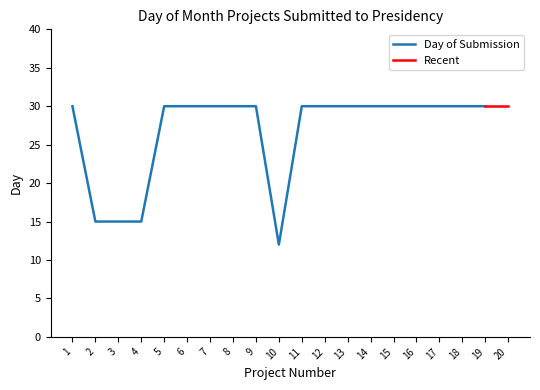

Reading left to right, extract all data points from this chart.

1=30	2=15	3=15	4=15	5=30	6=30	7=30	8=30	9=30	10=12	11=30	12=30	13=30	14=30	15=30	16=30	17=30	18=30	19=30	20=30